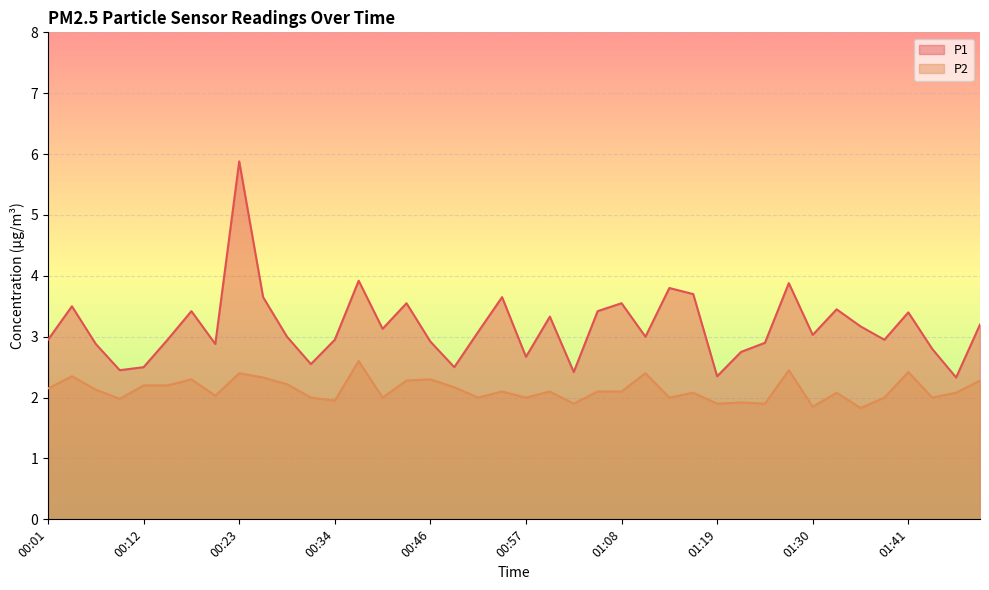

True or false: P2 has more than 2 points higher than both neighbors.

True